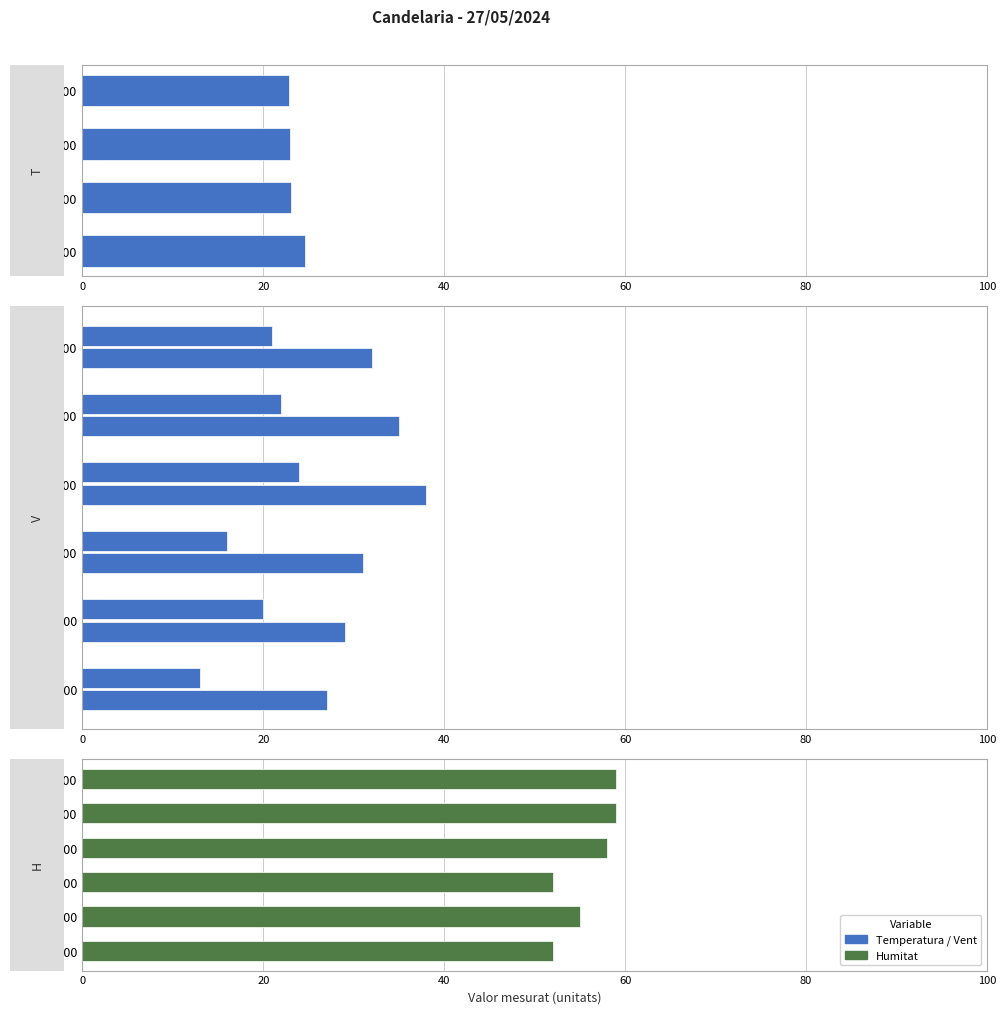

How many bars are there in each group?

4